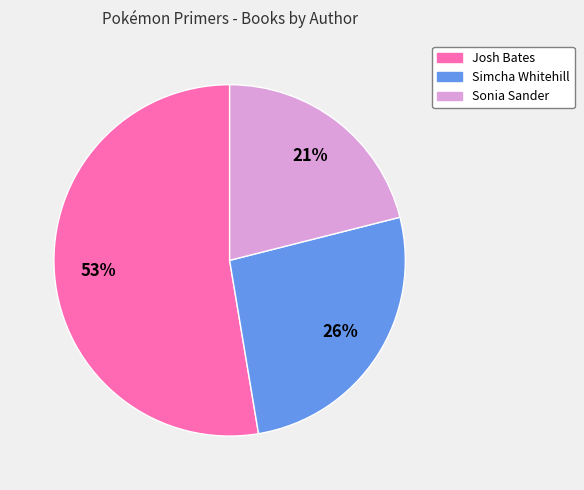

Do Sonia Sander and Simcha Whitehill together represent more than half of the pie?

No